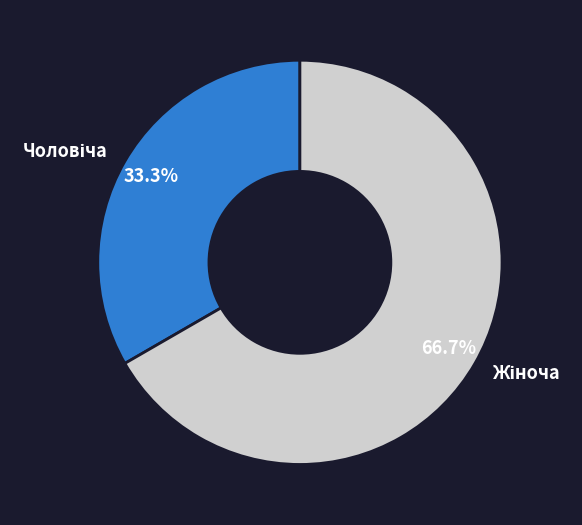

Is there any slice that represents more than half of the pie?

Yes